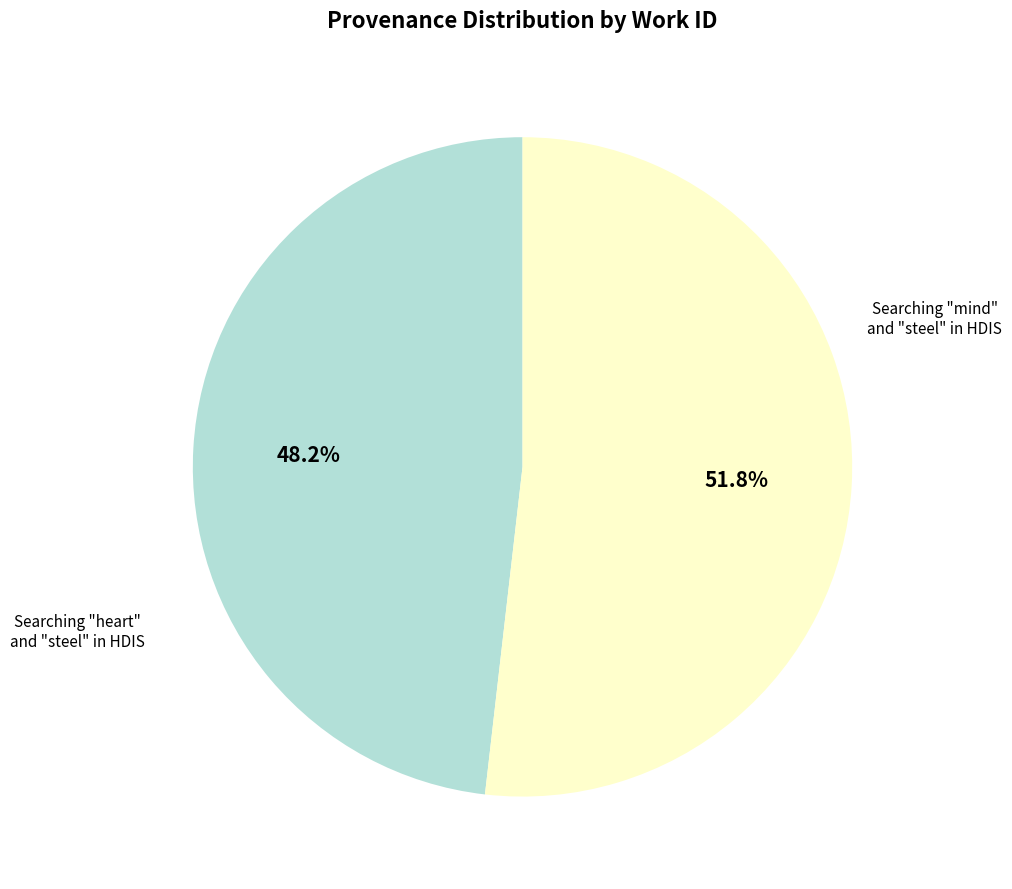

Is there any slice that represents more than half of the pie?

Yes